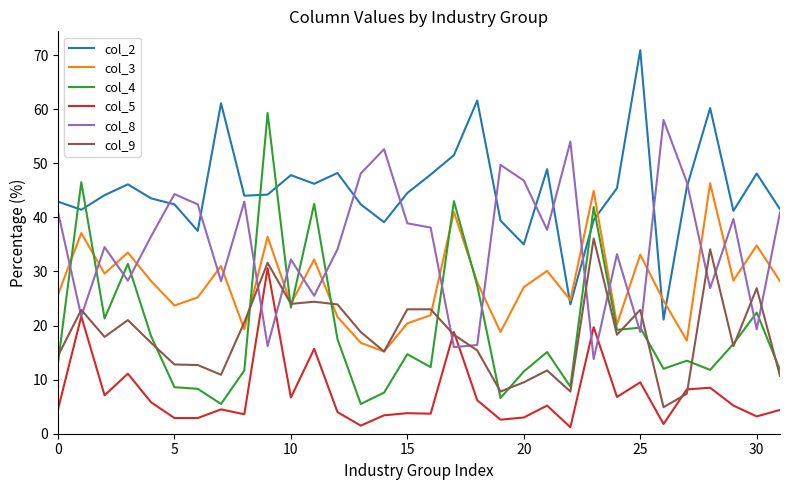

True or false: col_5 and col_3 intersect in this chart.

False